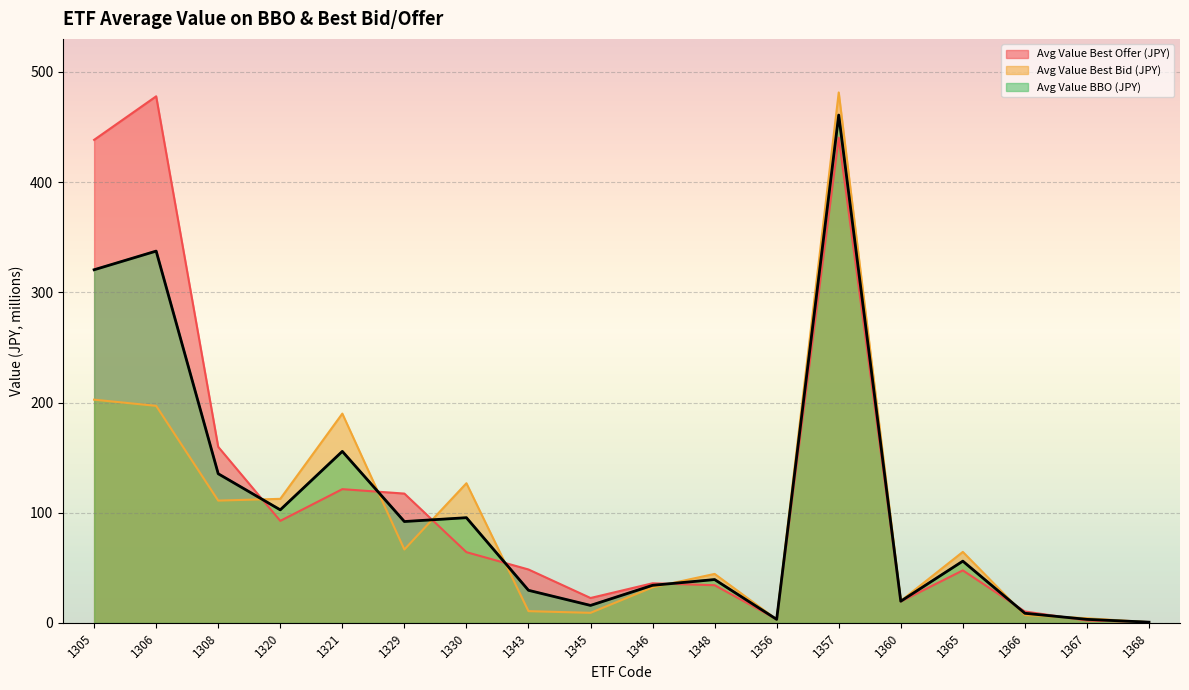

Between 1367 and 1320, which is larger?

1320